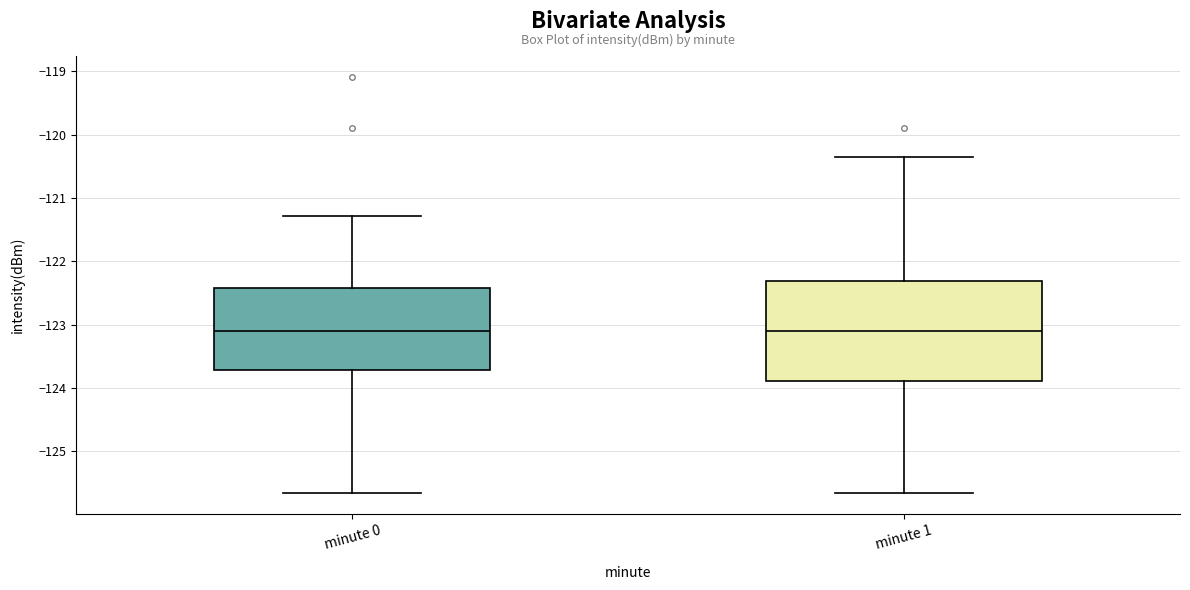

Comparing the boxes themselves (not the whiskers), which one is the tallest?

minute 1